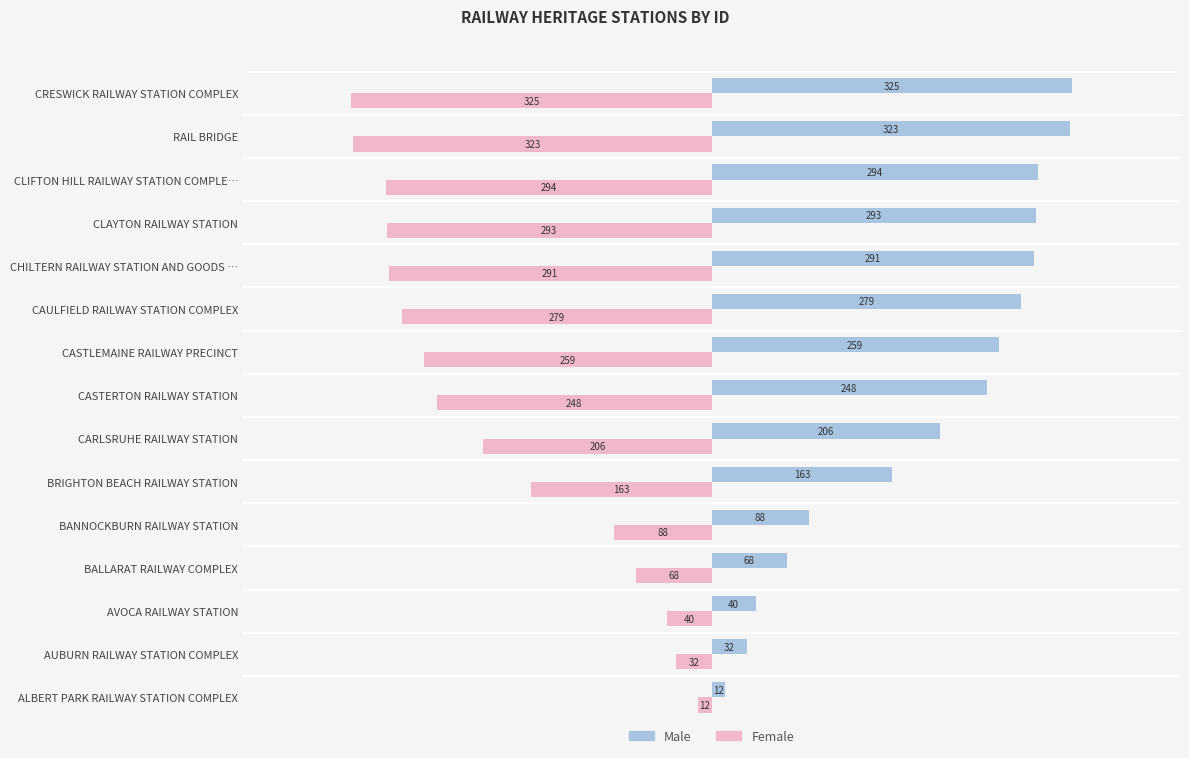

What is the approximate value of Female at CASTERTON RAILWAY STATION, to the nearest 5?

-250